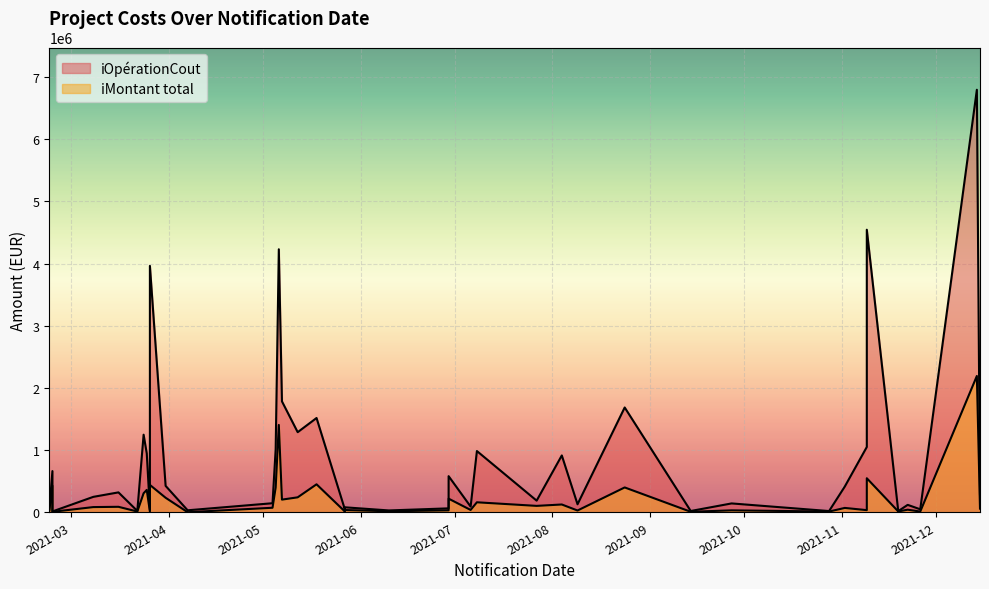

What is the total value across all series at 2021-02-22?

59500.0